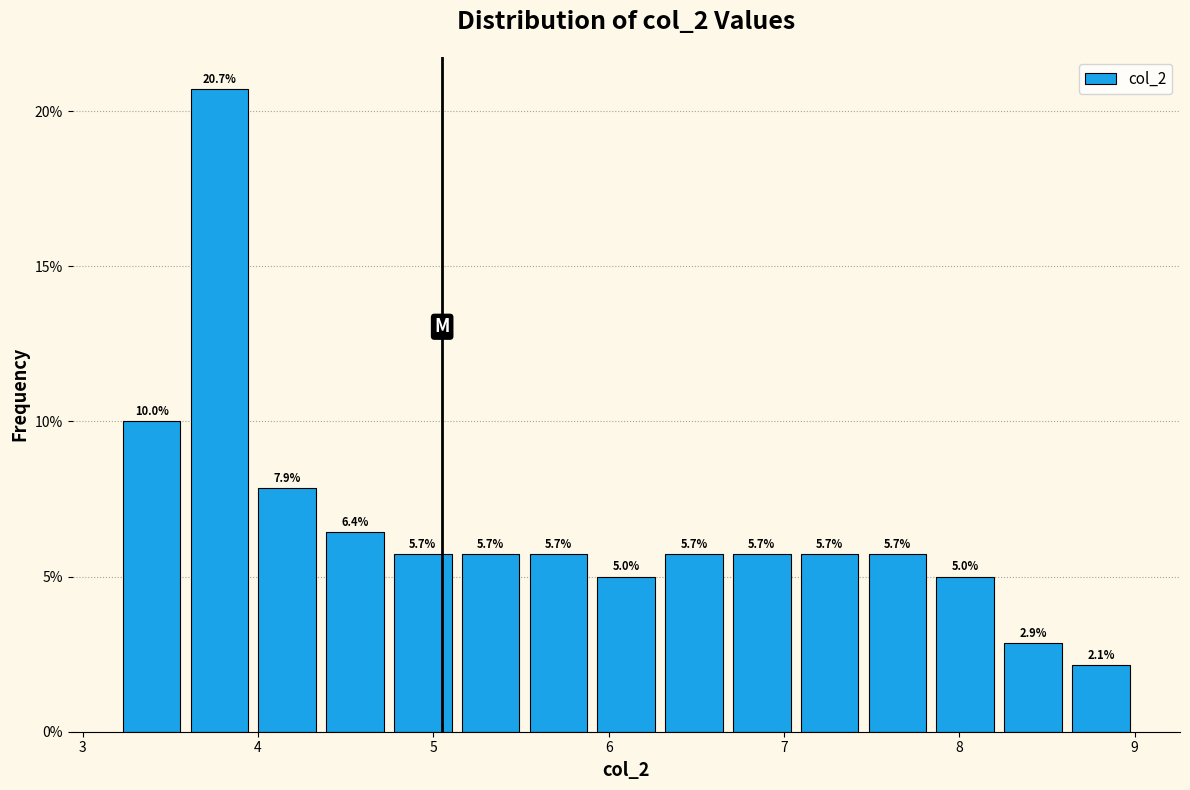

Read against the x-axis, roughly where is the centre of the tallest bar?

3.8